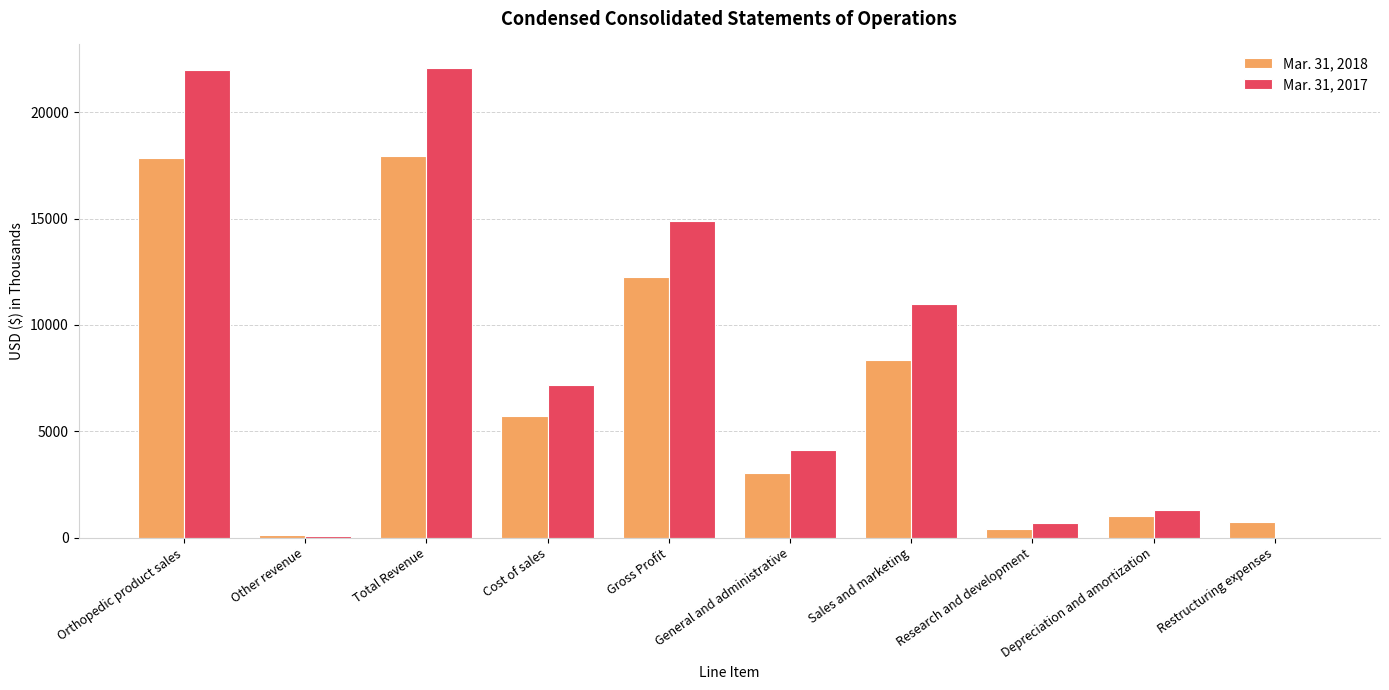

How many series are shown in this chart?

2